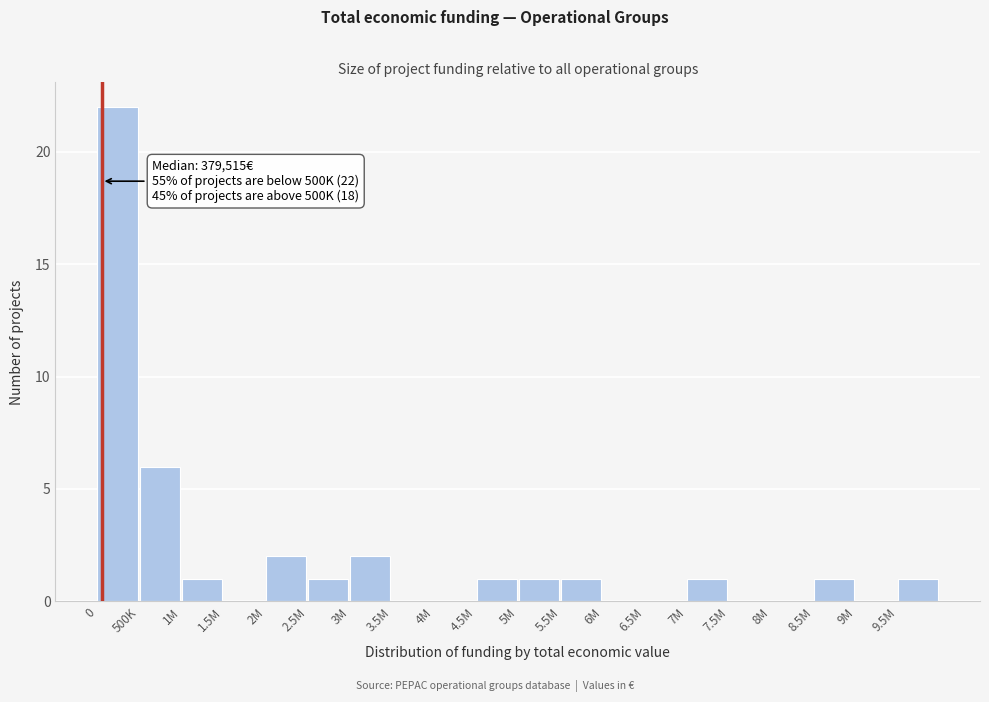

Reading left to right, what are all the values shown in this chart?

0=22	500K=6	1M=1	1.5M=0	2M=2	2.5M=1	3M=2	3.5M=0	4M=0	4.5M=1	5M=1	5.5M=1	6M=0	6.5M=0	7M=1	7.5M=0	8M=0	8.5M=1	9M=0	9.5M=1